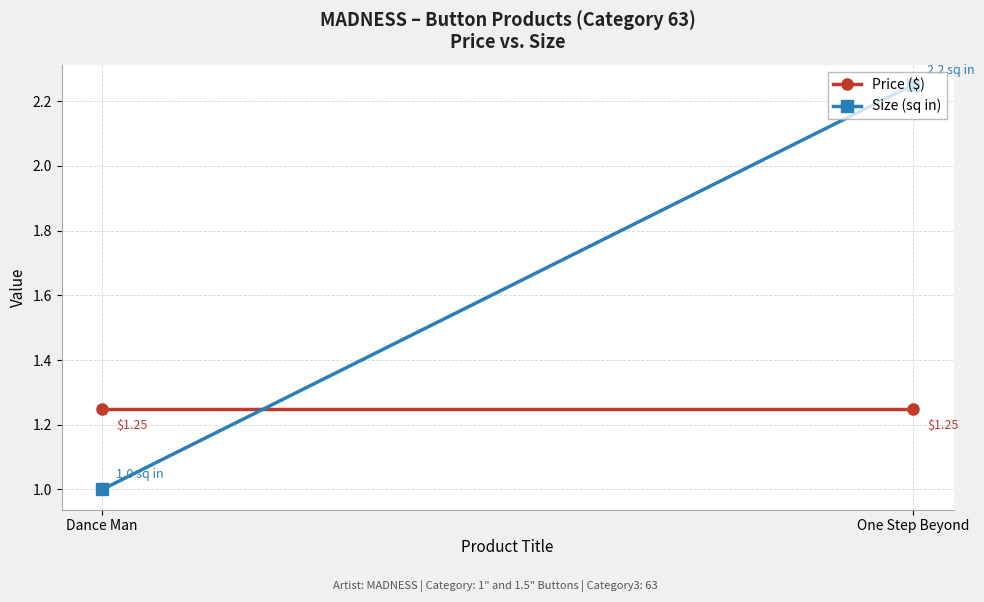

Is it true that Price ($) equals 1.2 at One Step Beyond?

True